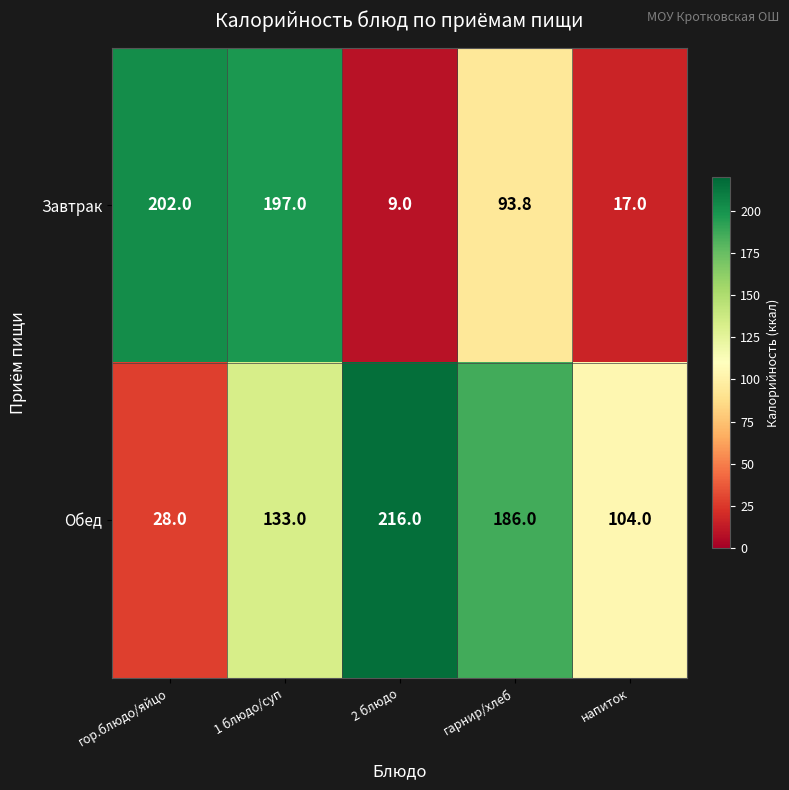

Which label corresponds to the smallest value in the chart?

2 блюдо